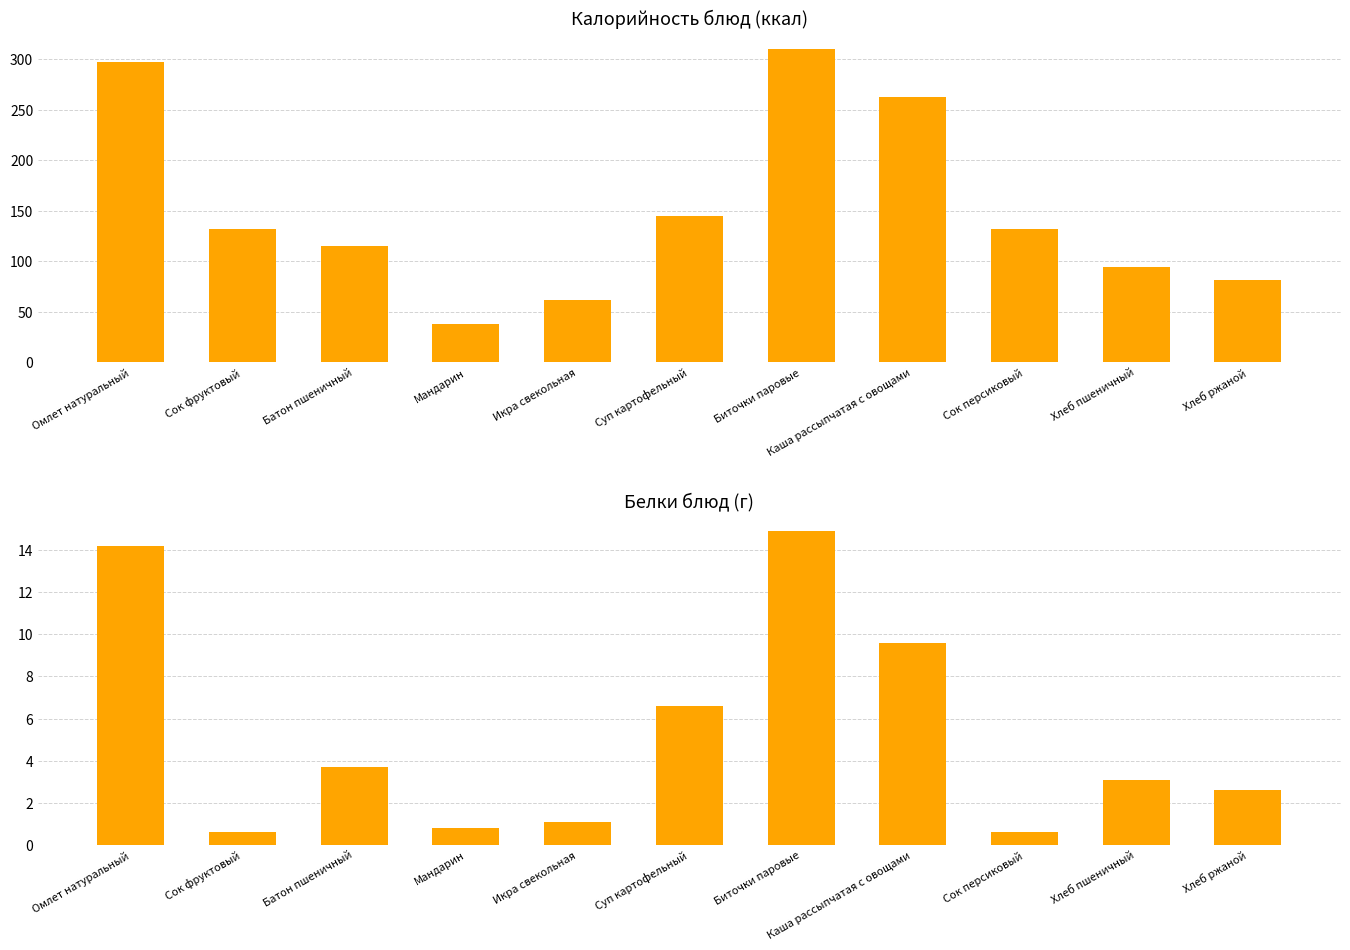

How many values in the Белки series are below 3?

5